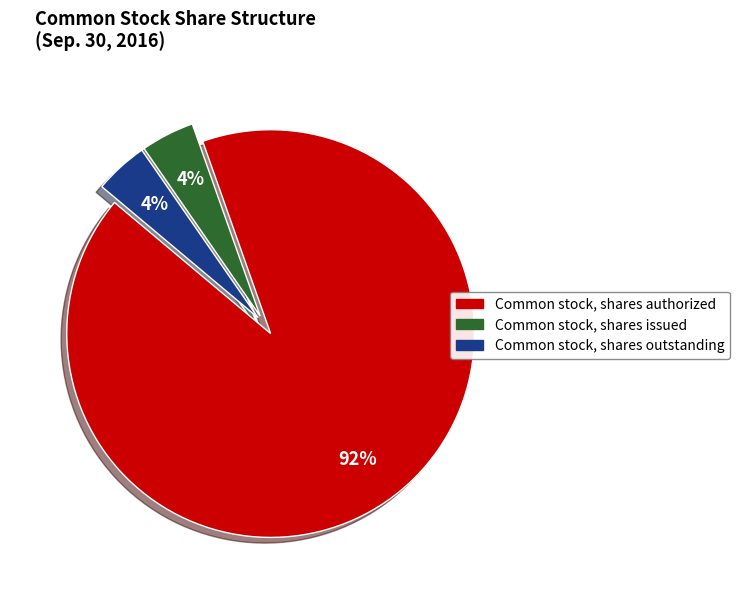

The Common stock, shares issued slice represents 4% of the pie. True or false?

True